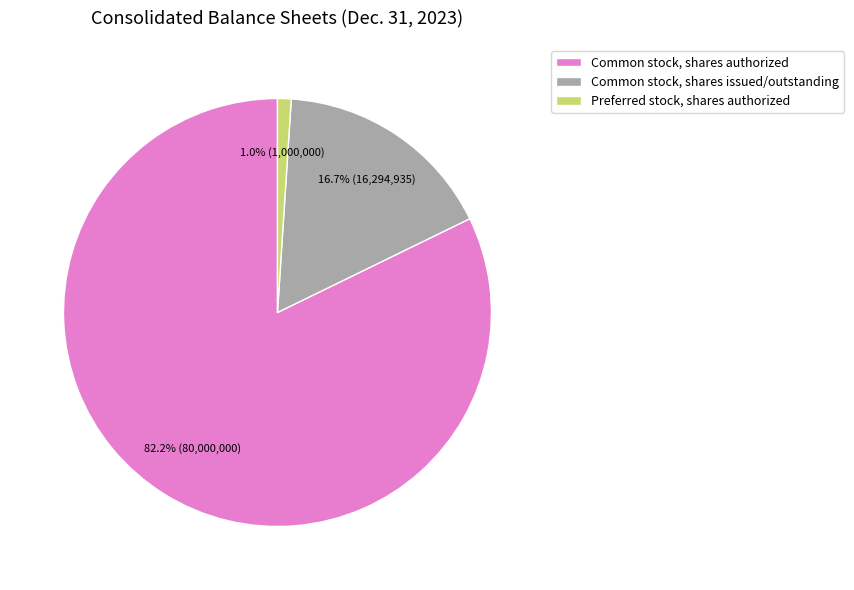

How many slices are in this pie chart?

3